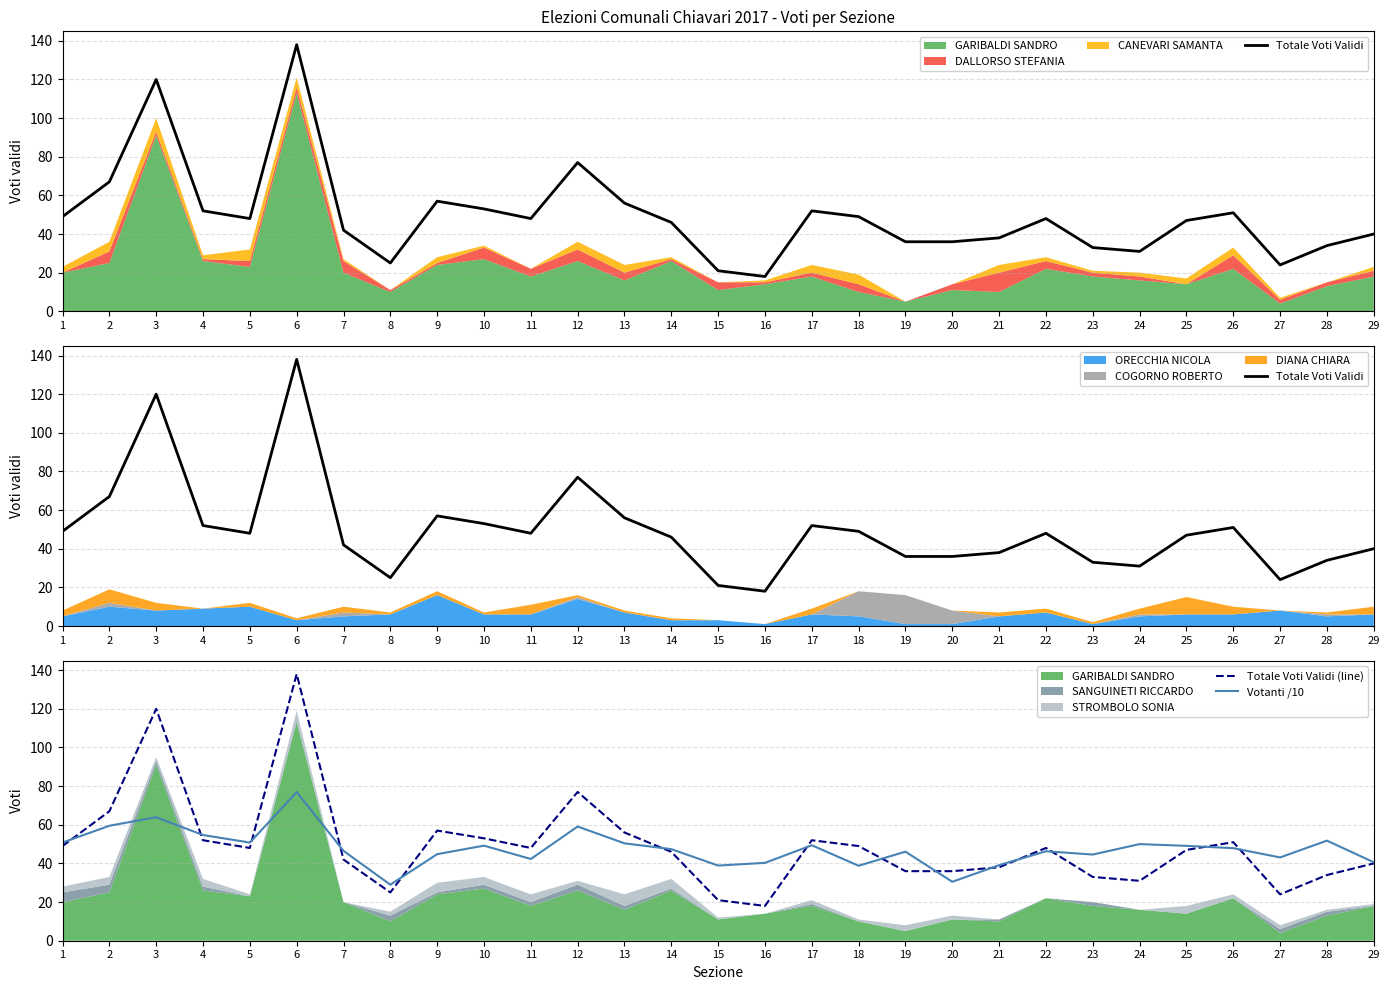

The Totale Voti Validi series shows 97.1 at 2. True or false?

False